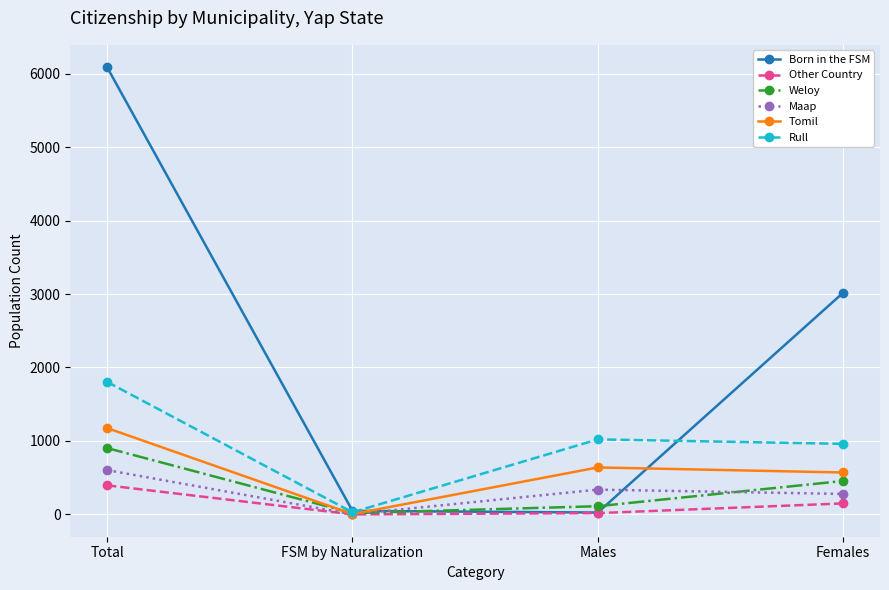

At which category is the sum across all series the highest?

Total